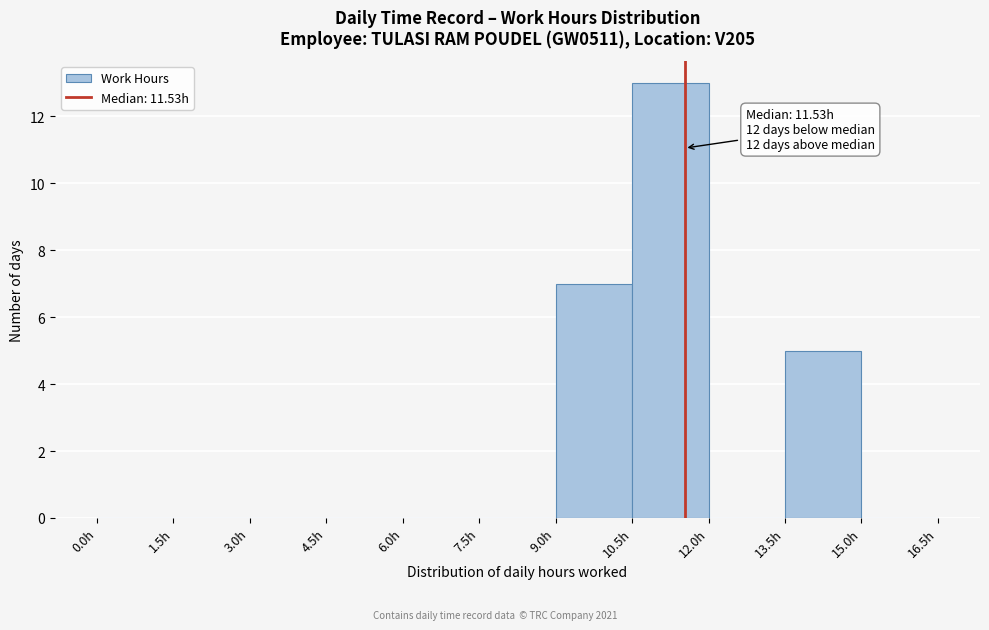

Over which range of the x-axis is the bar tallest?

10.5 to 12.0